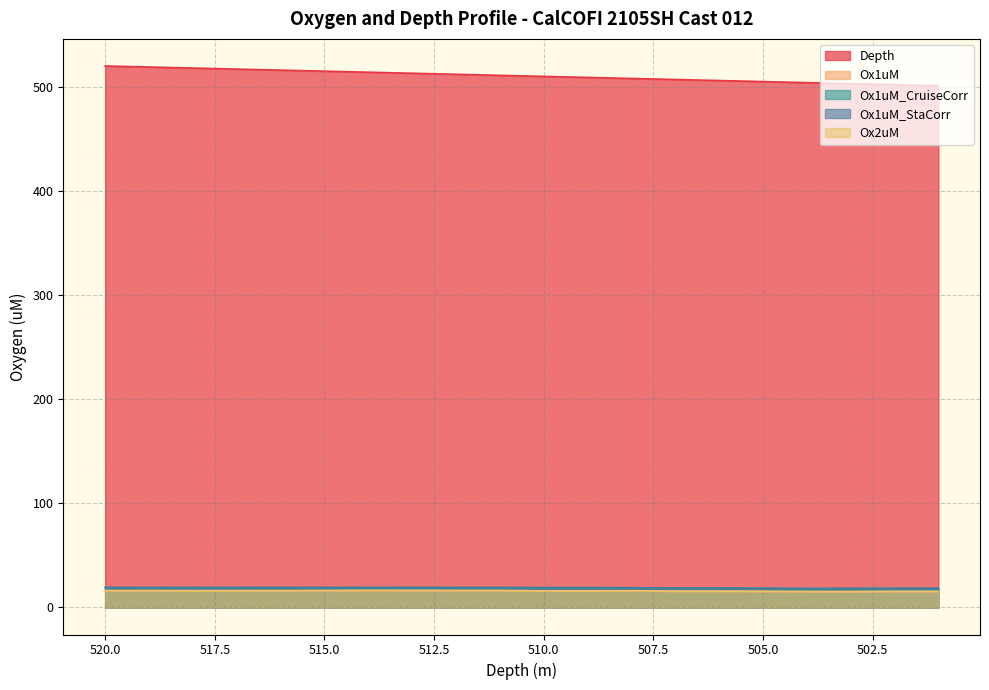

The value of Ox1uM_StaCorr at 509 is 31.0. True or false?

False